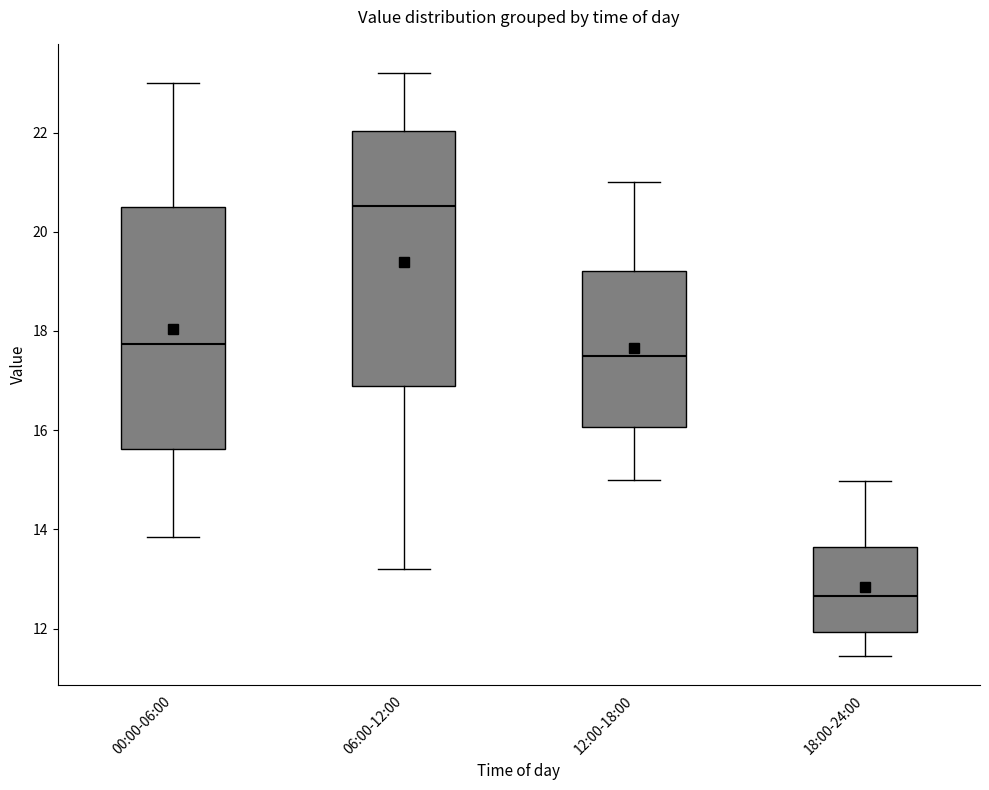

Where does the median line of the box for 12:00-18:00 sit on the y-axis? The values are not printed on the chart, so give them approximately, as read against the axis.

17.4